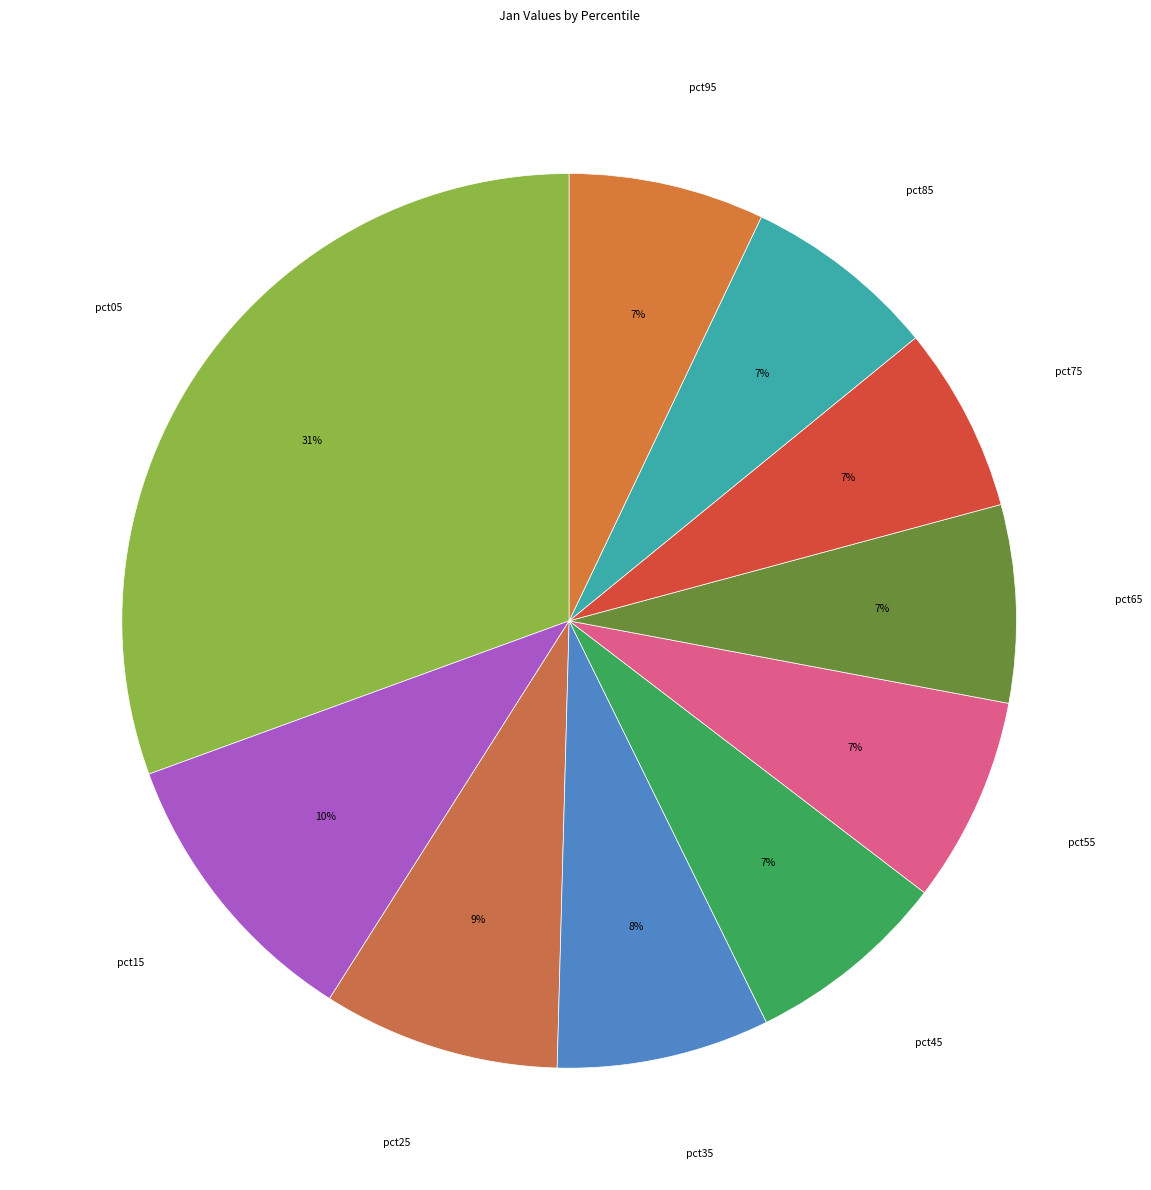

To the nearest percent, what is the difference between the largest and smallest slice percentages?

24%